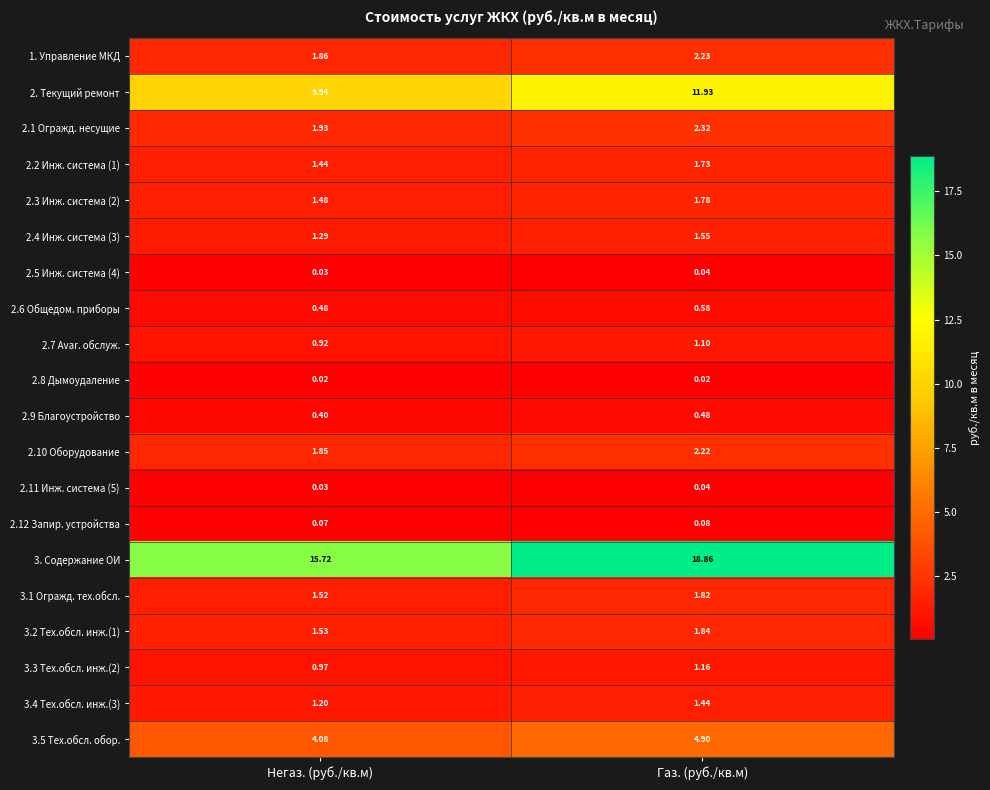

Count the number of categories in the chart.

2